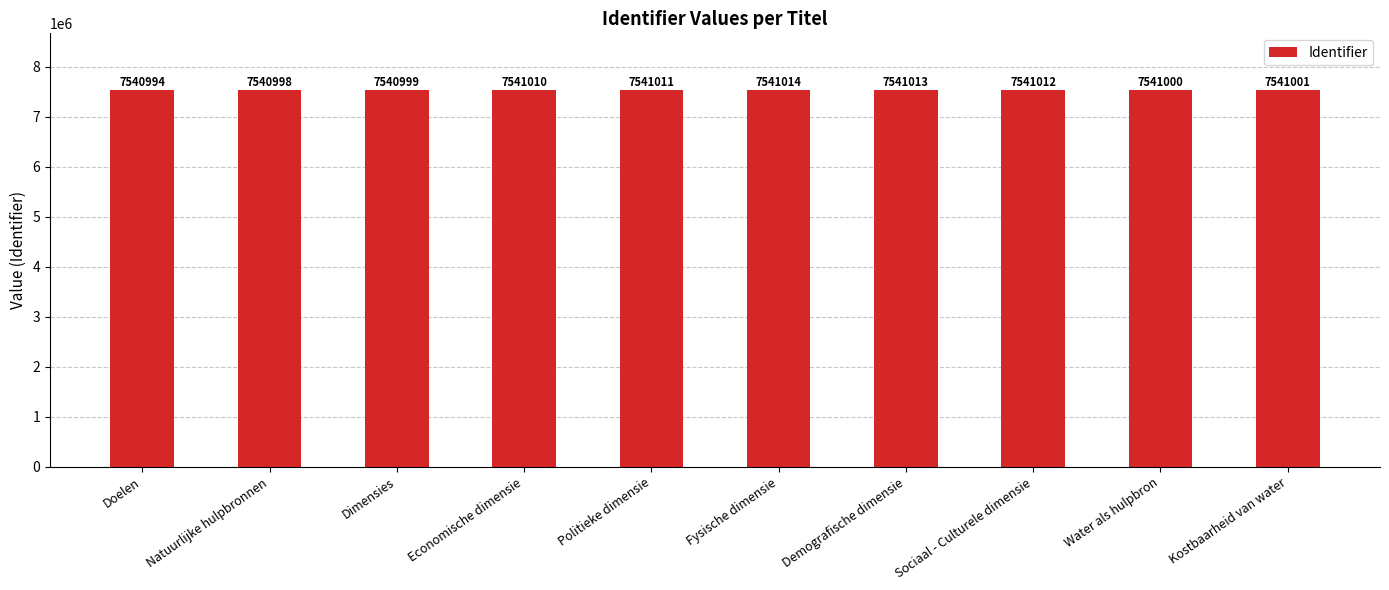

What is the average value?

7541005